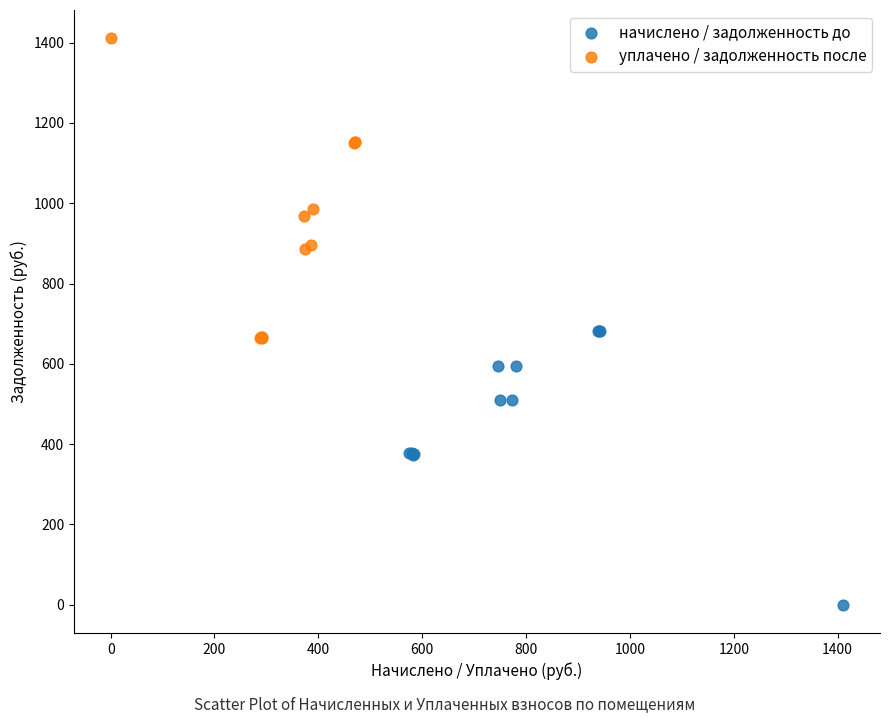

Which series contains the highest Y value?

уплачено / задолженность после